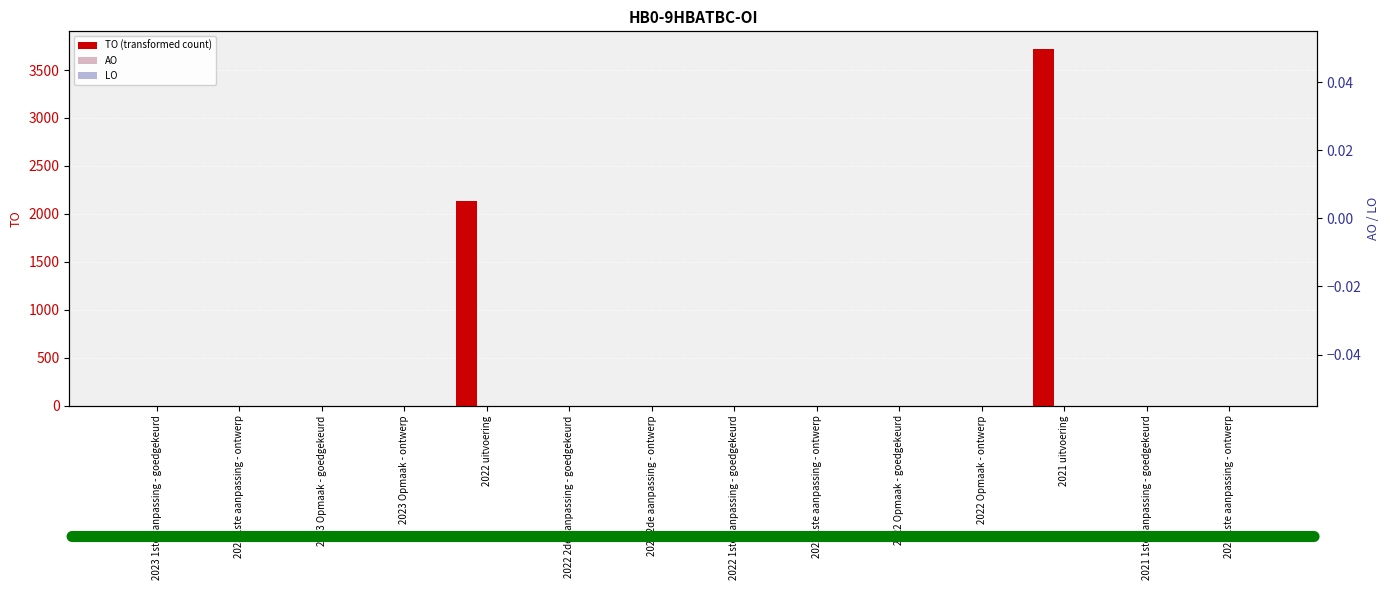

Reading left to right, what are all the values shown in this chart?

TO (transformed count): 0	0	0	0	2134	0	0	0	0	0	0	3718	0	0
AO: 0	0	0	0	0	0	0	0	0	0	0	0	0	0
LO: 0	0	0	0	0	0	0	0	0	0	0	0	0	0